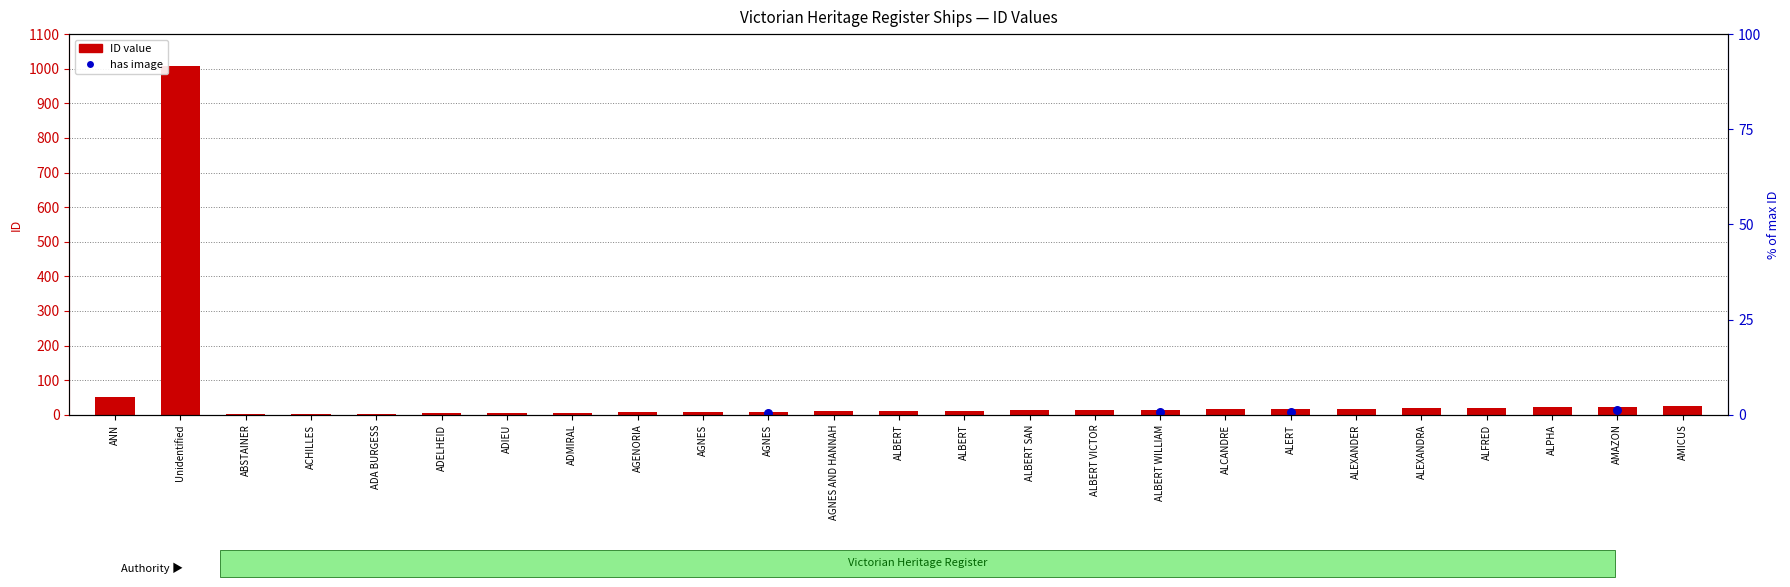

What is the change in value from ADMIRAL to ALBERT SAN?

+7